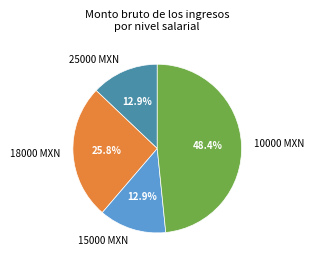

What is the largest slice in the pie chart?

10000 MXN